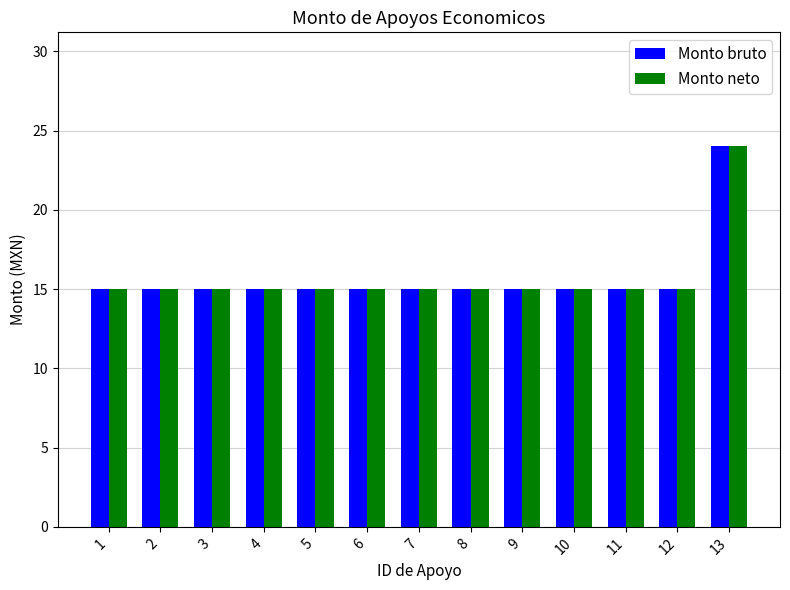

Reading right to left, what are all the values shown in this chart?

Monto bruto: 13=24	12=15	11=15	10=15	9=15	8=15	7=15	6=15	5=15	4=15	3=15	2=15	1=15
Monto neto: 13=24	12=15	11=15	10=15	9=15	8=15	7=15	6=15	5=15	4=15	3=15	2=15	1=15